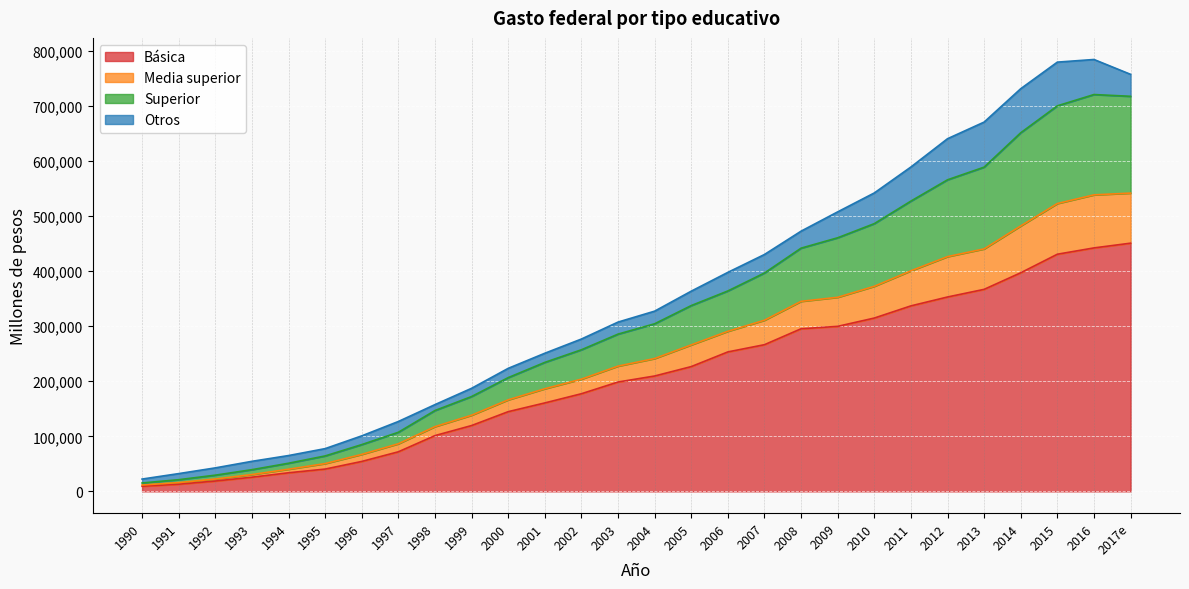

What is the total value across all series at 2002?

276631.5